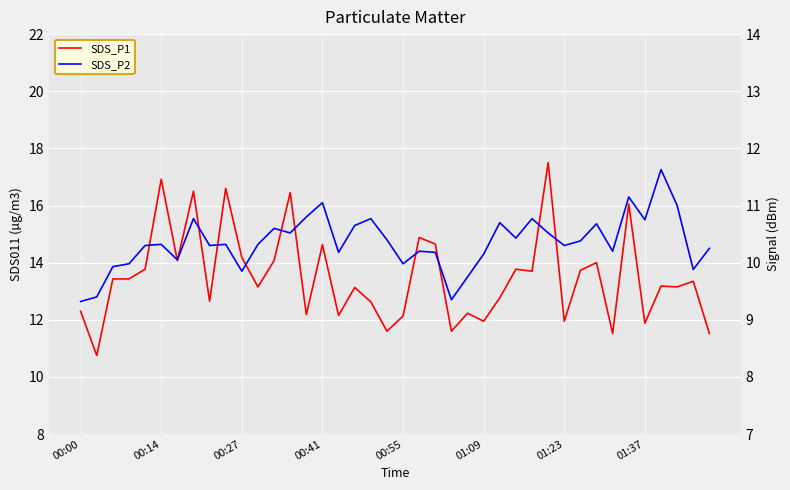

List the series in order of their peak value, lowest first.

SDS_P2, SDS_P1